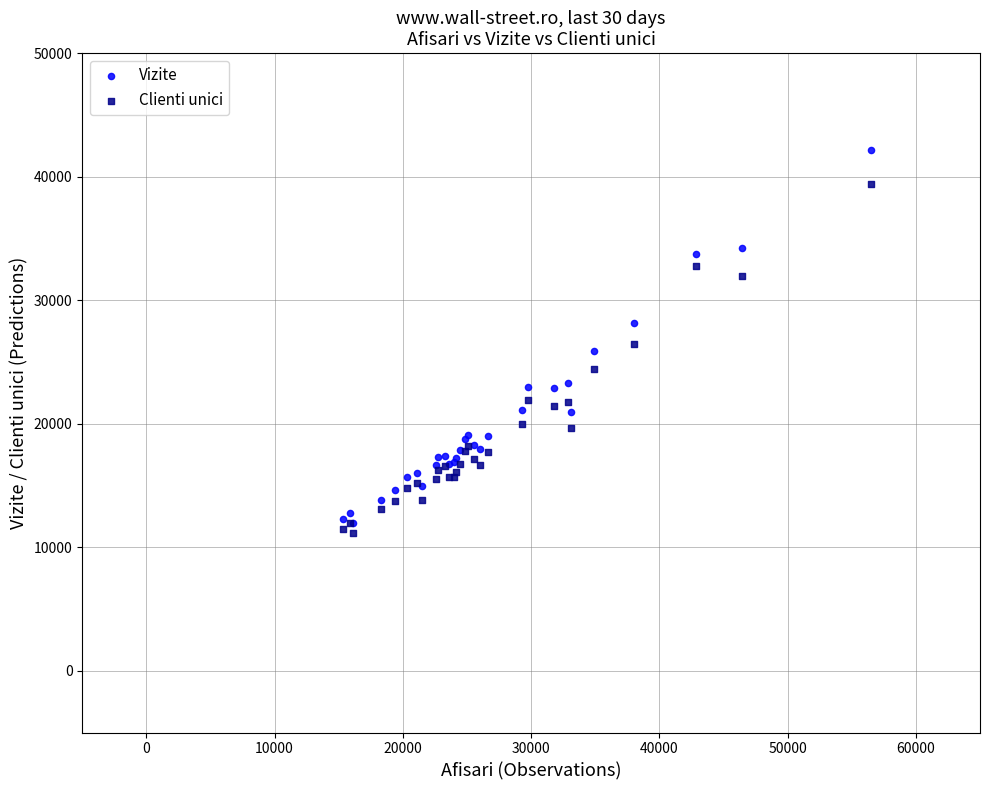

Which series has the largest Y range (max minus min)?

Vizite